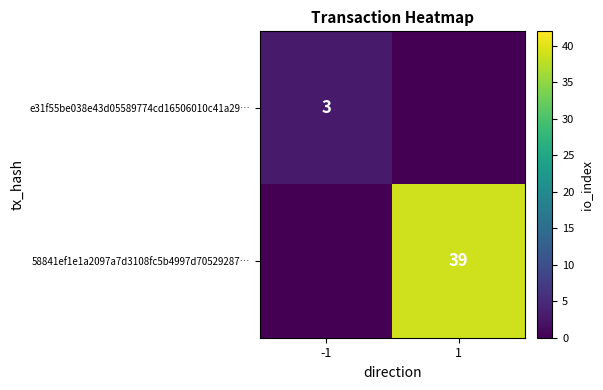

At how many categories does at least one series exceed 11?

1